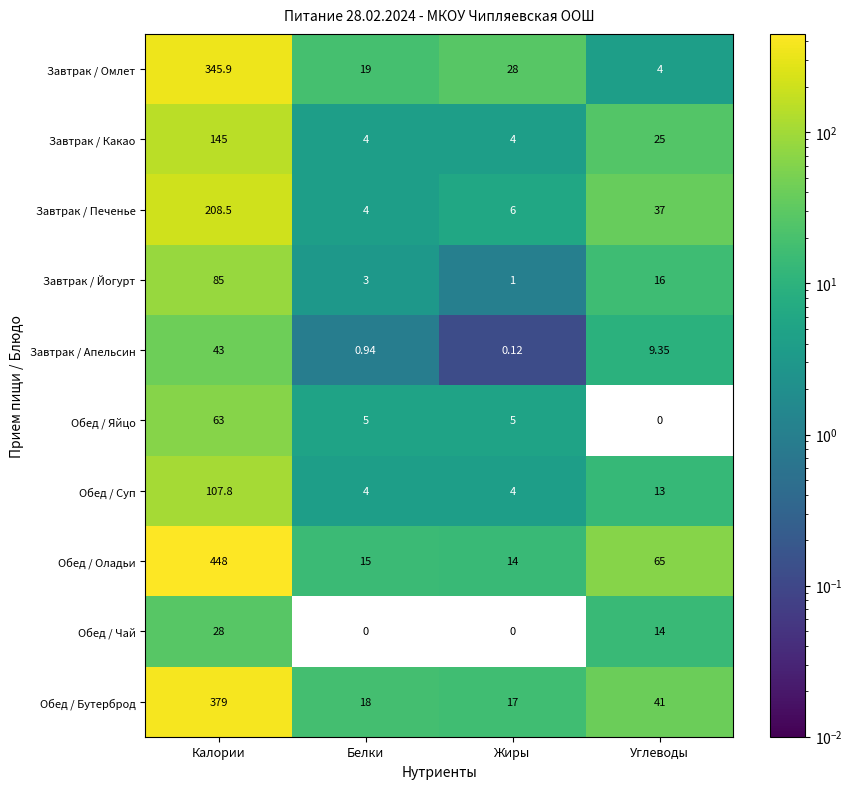

At which label does Обед / Яйцо first exceed 5?

Калории